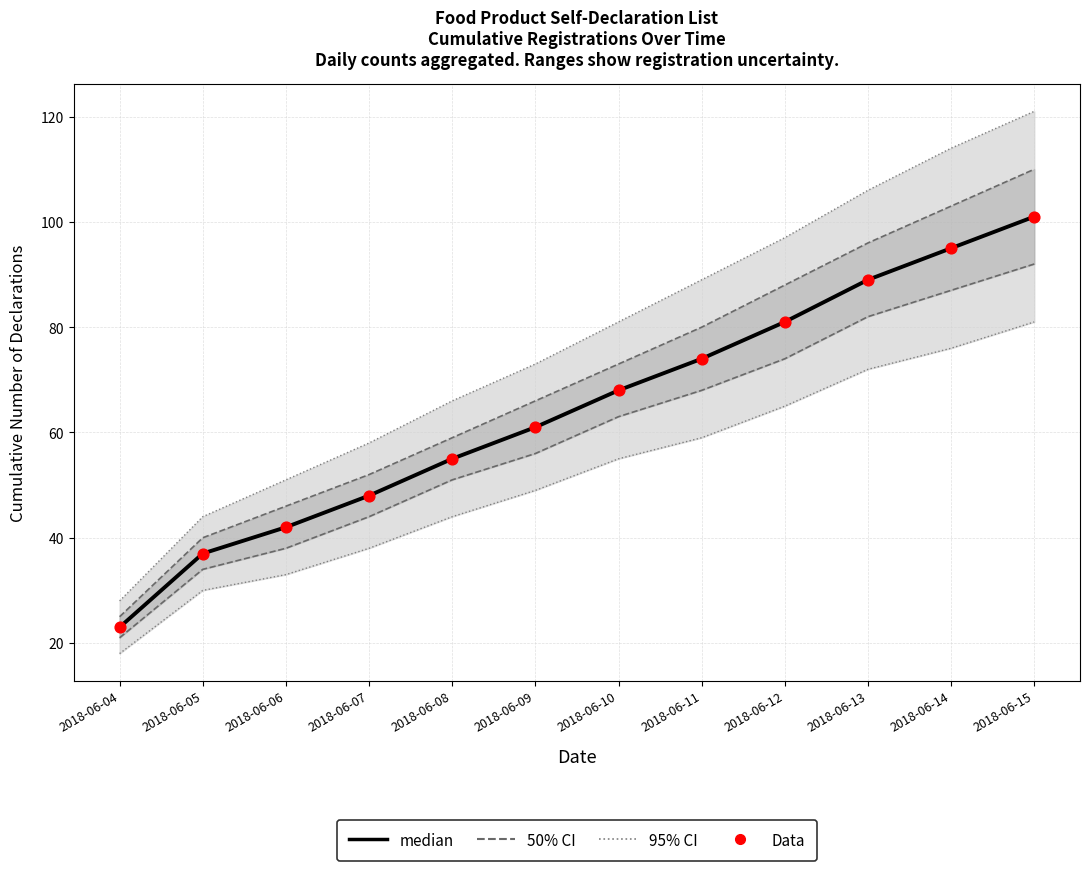

Which series reaches the minimum Y coordinate?

median